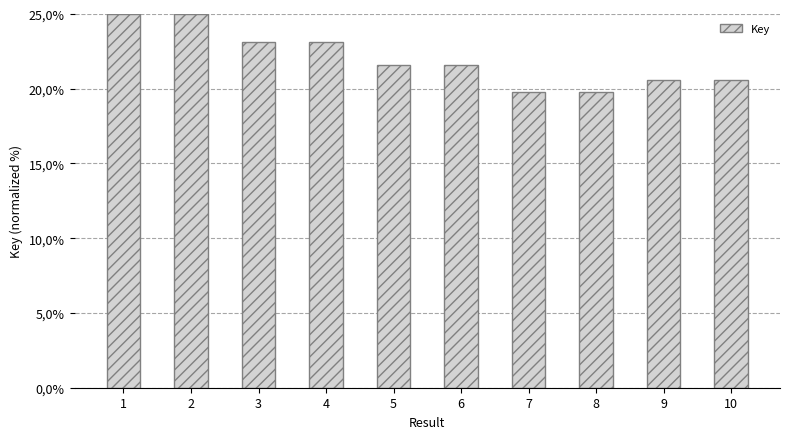

Are the bars horizontal?

No